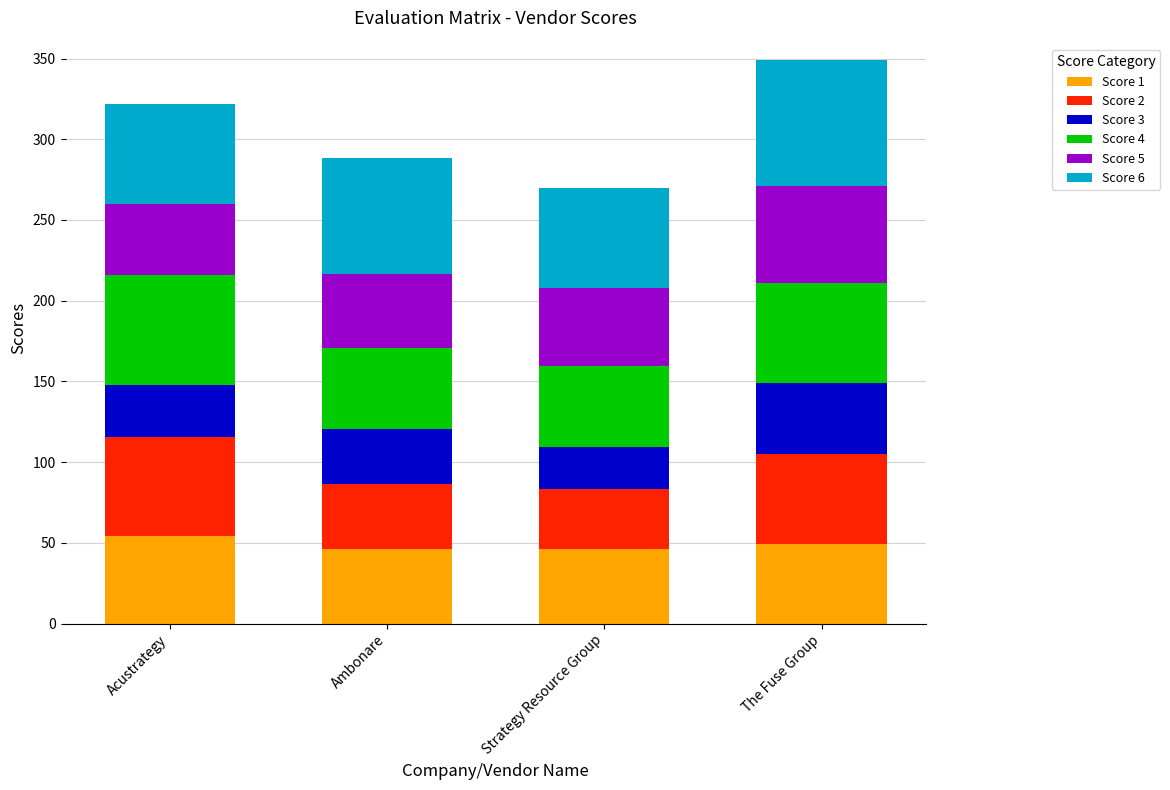

Reading right to left, transcribe the values for Score 1.

The Fuse Group=49.0	Strategy Resource Group=46.0	Ambonare=46.0	Acustrategy=54.0